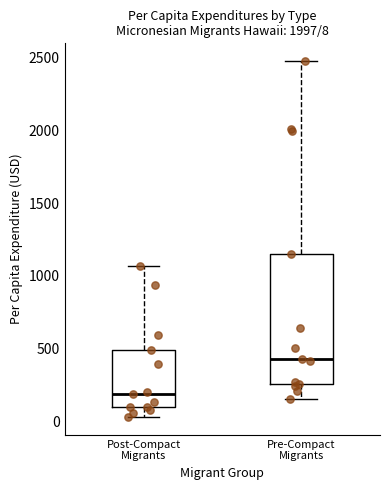

Which box is the tallest, from its lower edge to its upper edge?

Pre-Compact Migrants